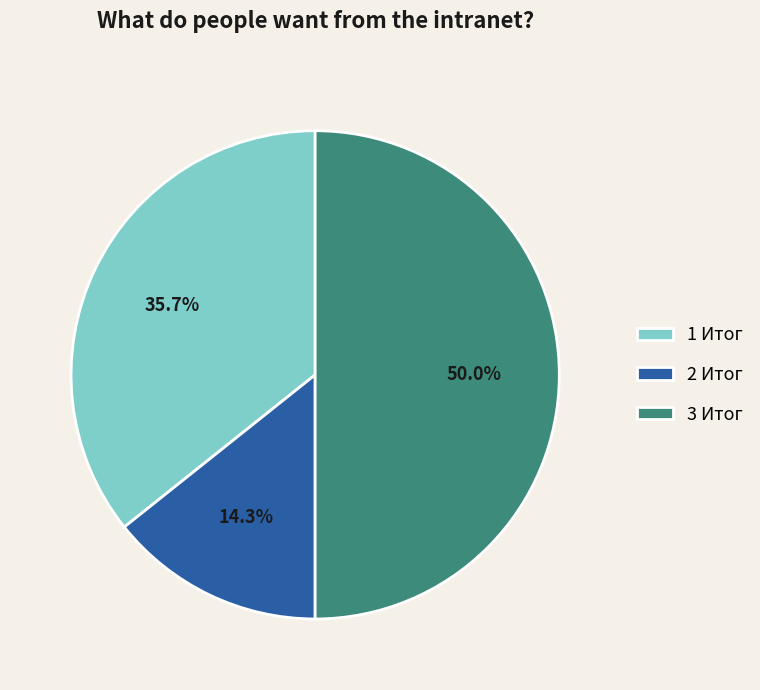

What is the largest slice in the pie chart?

3 Итог